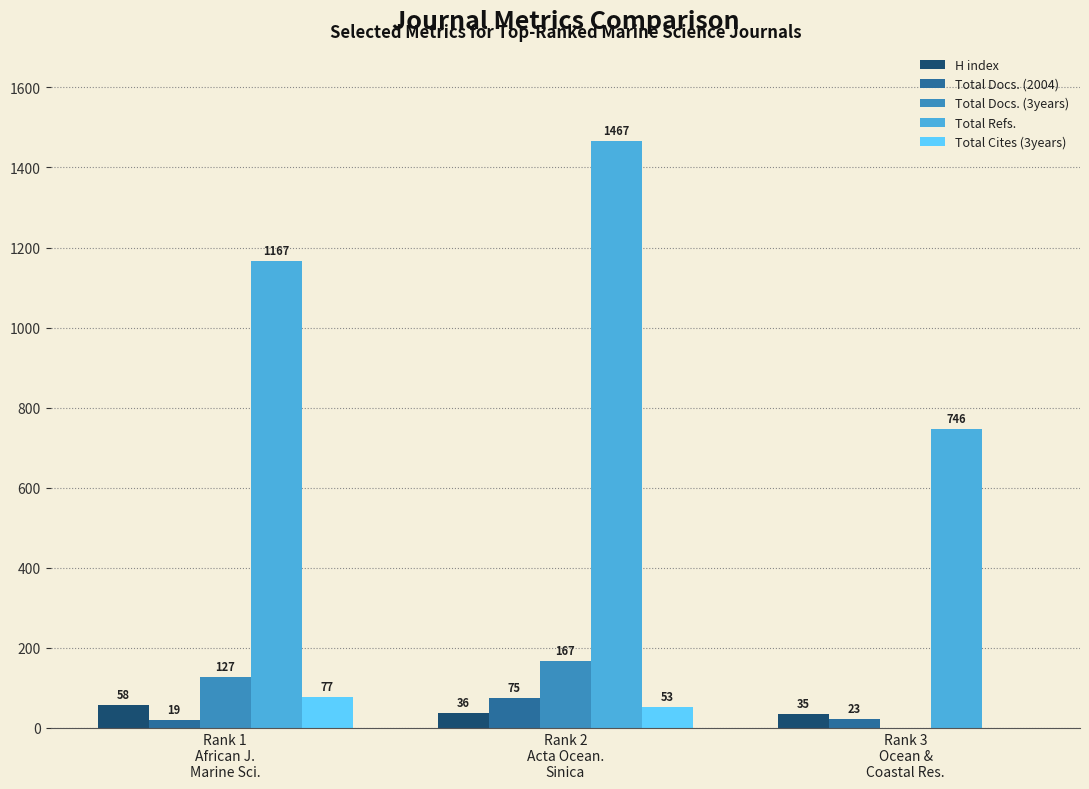

What are all the series names shown in the legend?

H index, Total Docs. (2004), Total Docs. (3years), Total Refs., Total Cites (3years)